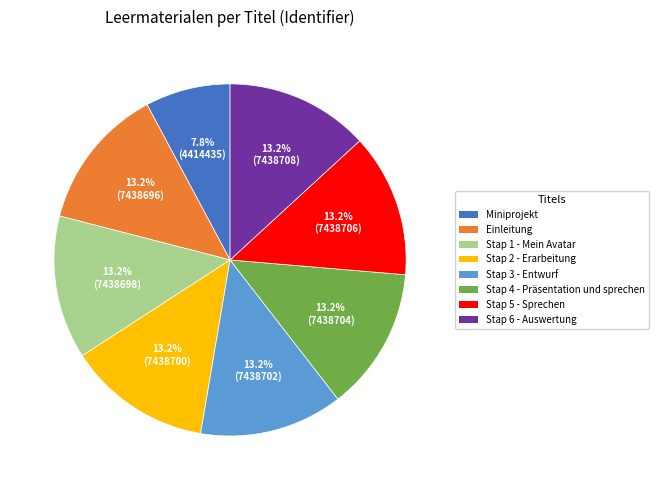

Is Stap 1 - Mein Avatar the majority of the pie?

No